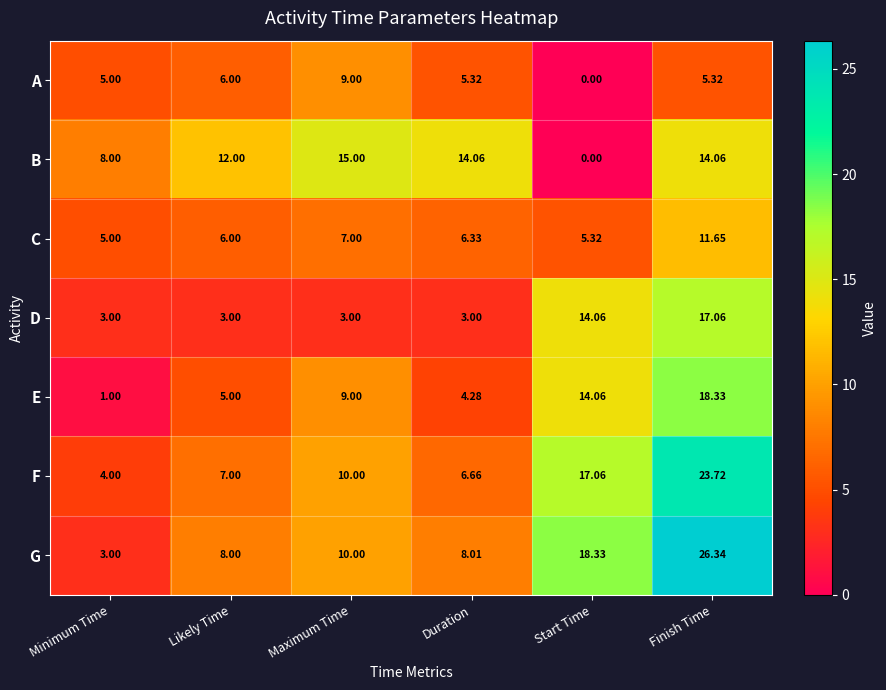

Which series changed the most between Likely Time and Start Time?

B